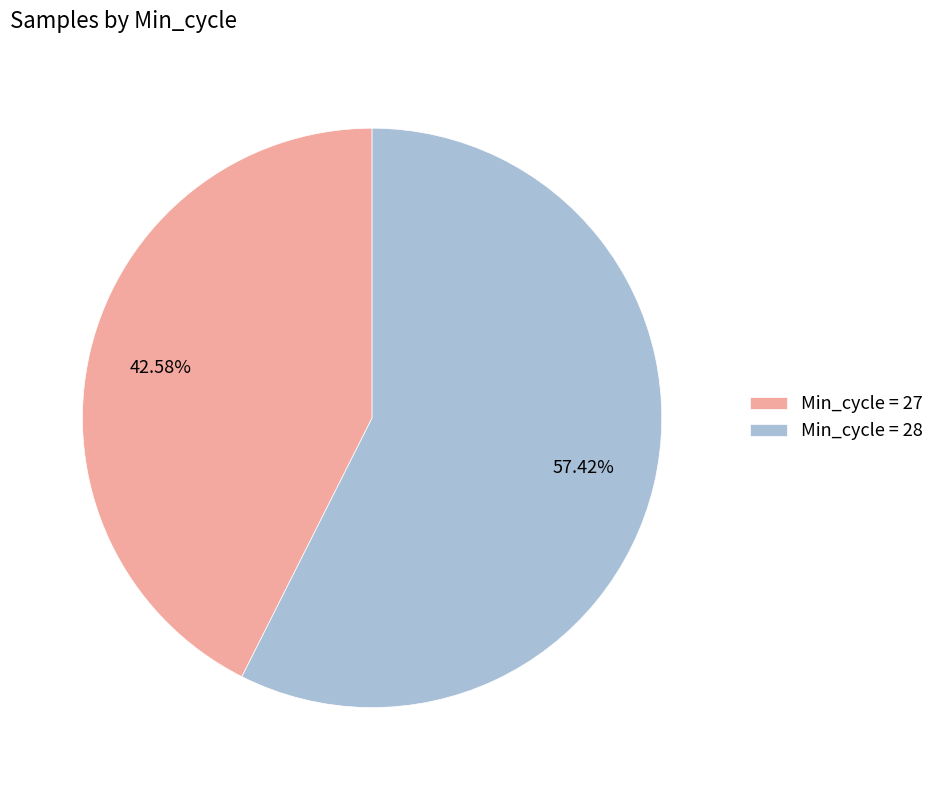

What is the smallest slice in the pie chart?

Min_cycle = 27